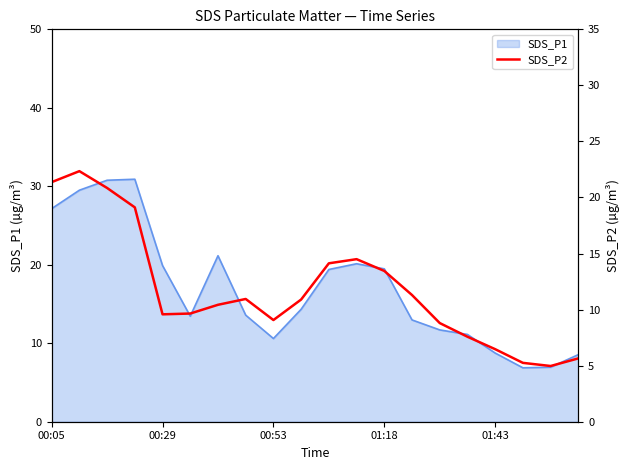

What is the maximum value for SDS_P1?

30.9